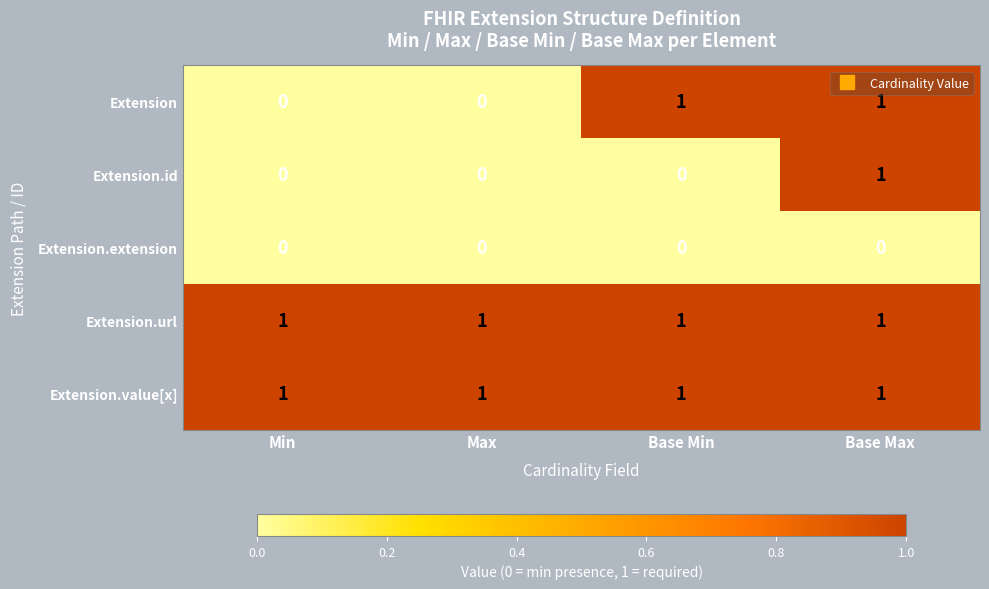

At which category is the sum across all series the highest?

Base Max